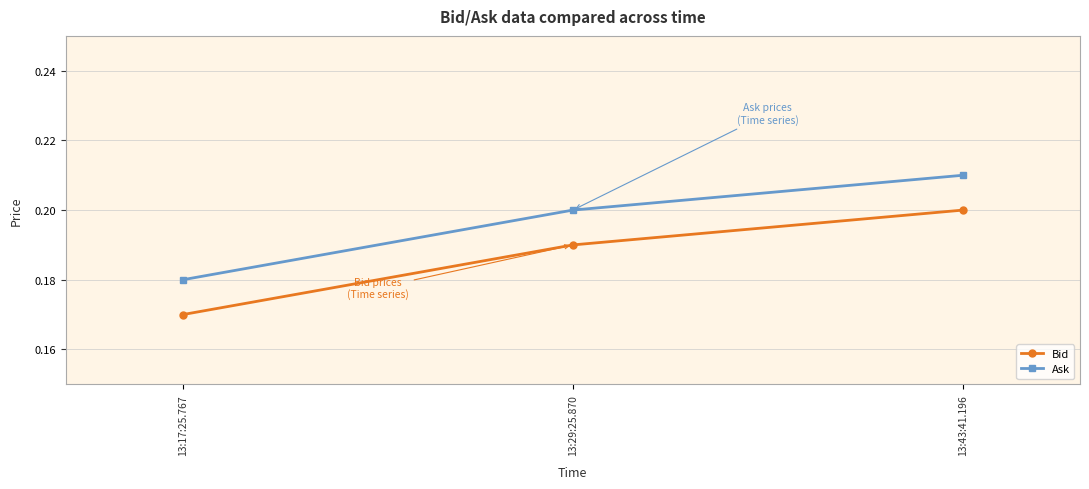

Is it true that Ask equals 0.2 at 13:29:25.870?

True